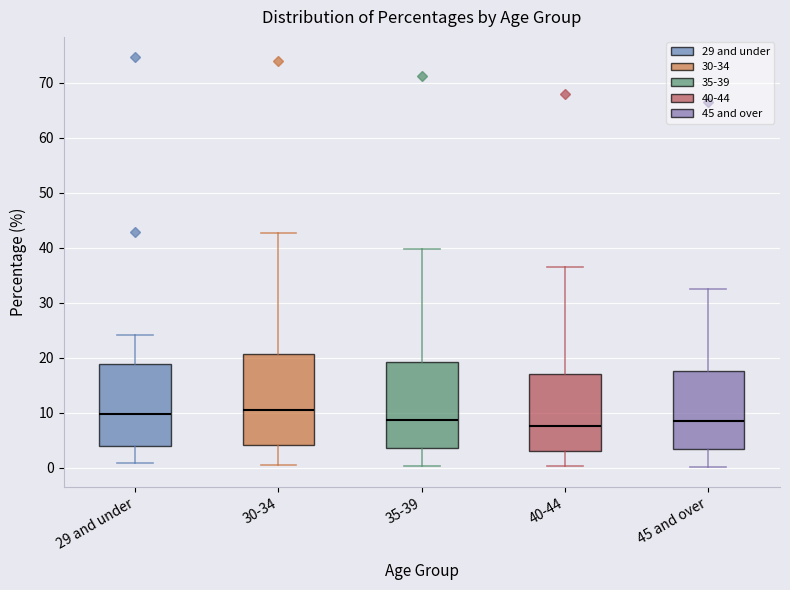

Reading left to right, transcribe this box plot: for each box, give where its median line is, the range the box spans, and where its two whiskers end, as read against the y-axis. The values are not printed on the chart, so give them approximately, as read against the axis.

29 and under: median 10, box 4 to 19, whiskers 1 to 24
30-34: median 11, box 4 to 21, whiskers 1 to 43
35-39: median 9, box 4 to 19, whiskers 0 to 40
40-44: median 8, box 3 to 17, whiskers 0 to 37
45 and over: median 9, box 3 to 18, whiskers 0 to 33